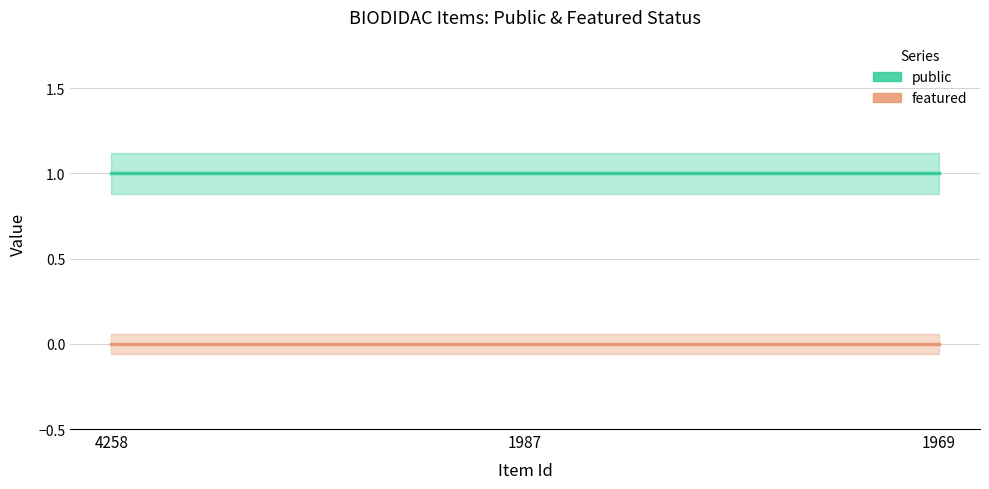

What is the total value across all series at 1987?

1